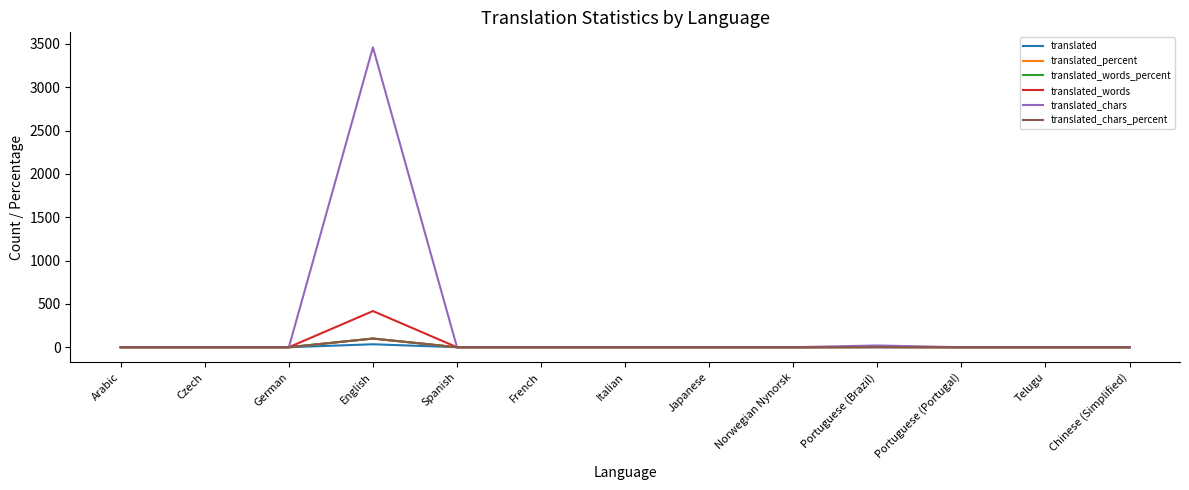

What is the average value of the translated_percent series?

7.9